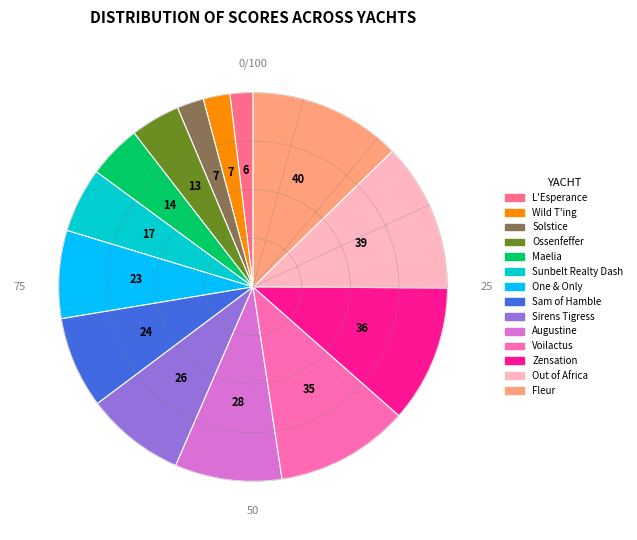

The Ossenfeffer slice represents 1% of the pie. True or false?

False